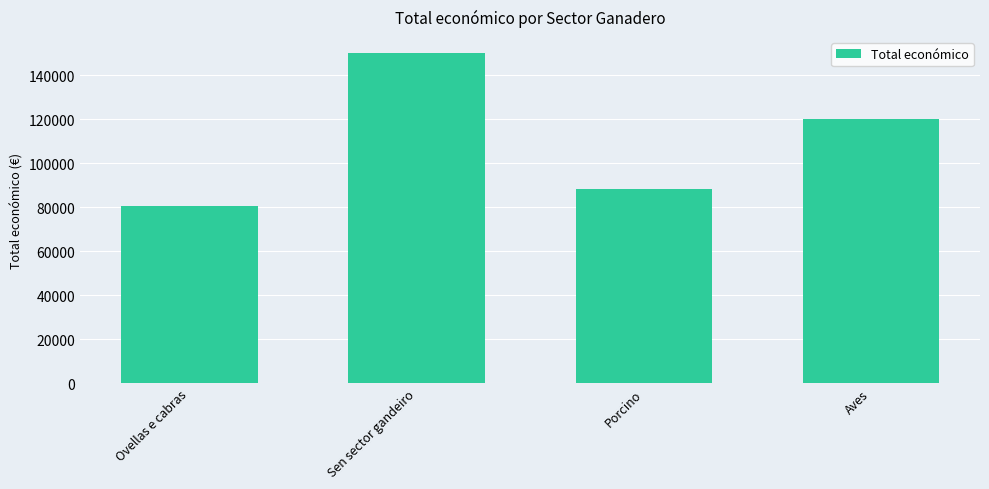

How many distinct data groups are displayed?

1